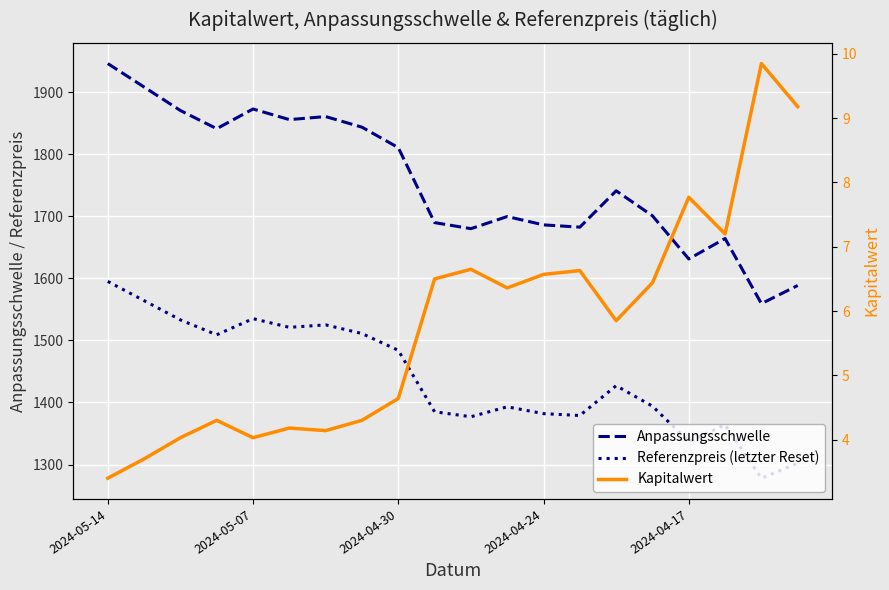

What is the lowest value of the Kapitalwert series?

3.4